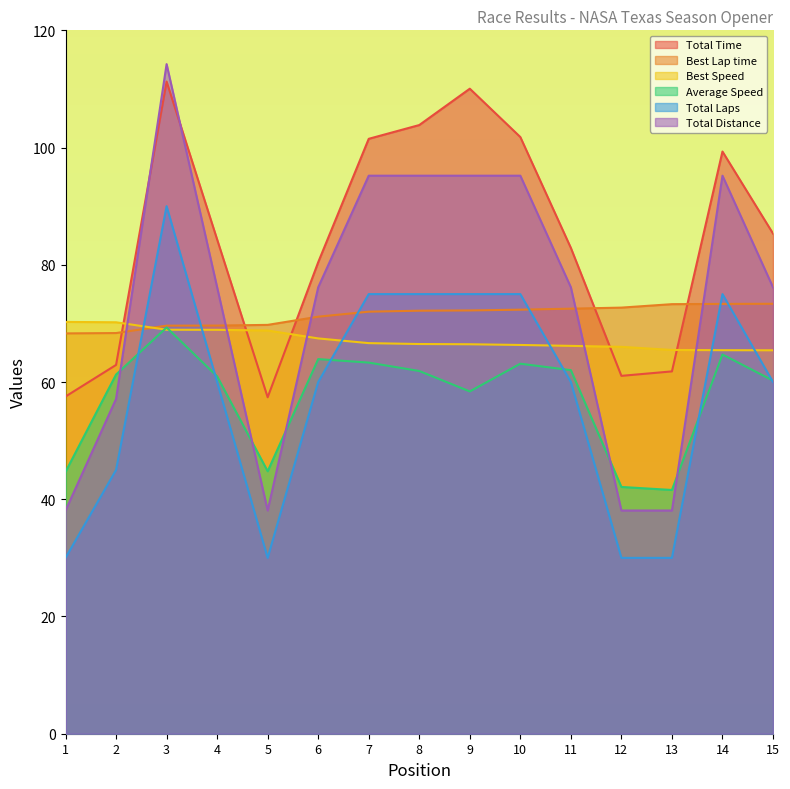

At which category does Average Speed reach its first local valley?

5